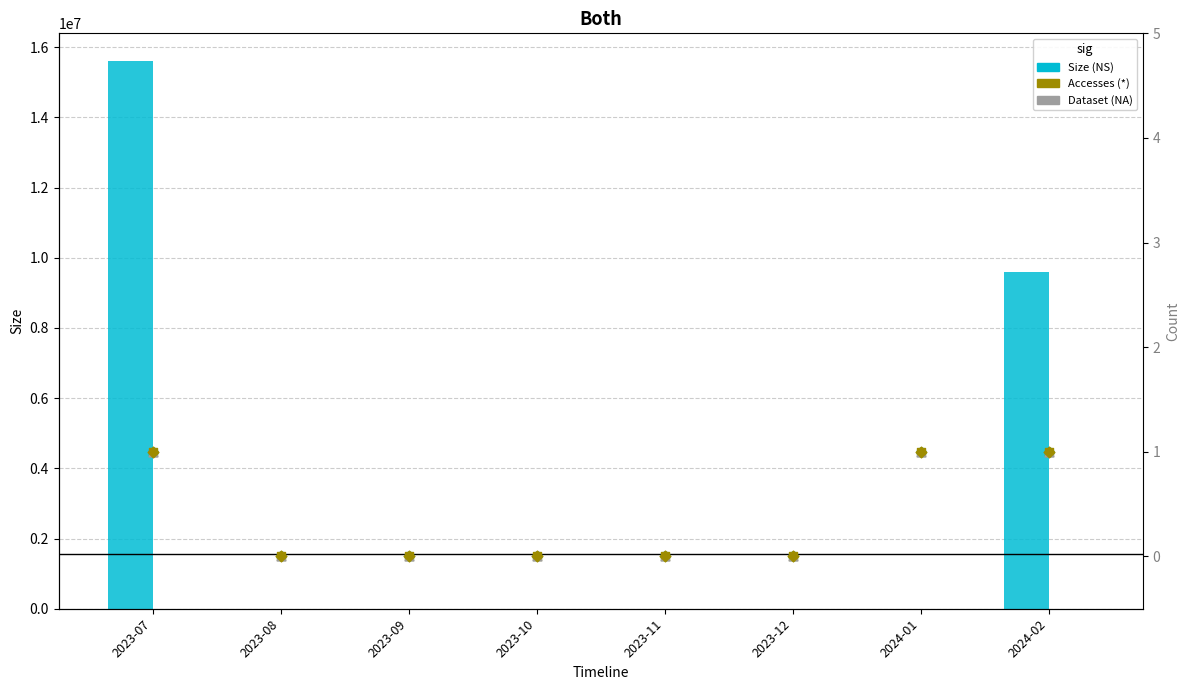

Which series reaches the minimum Y coordinate?

Size